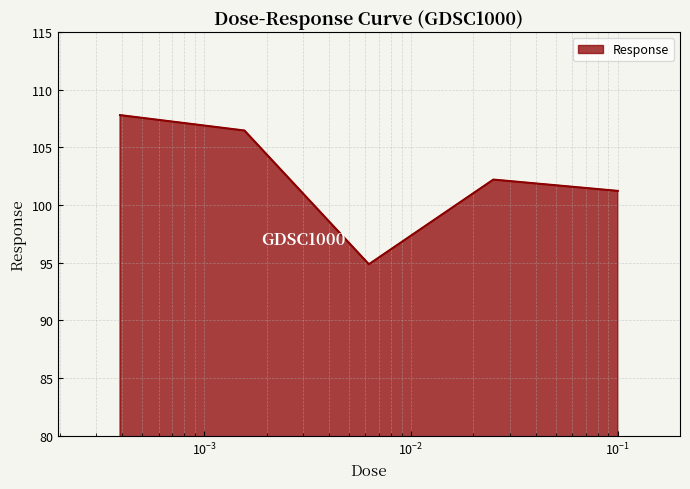

What is the minimum value shown in the chart?

94.9